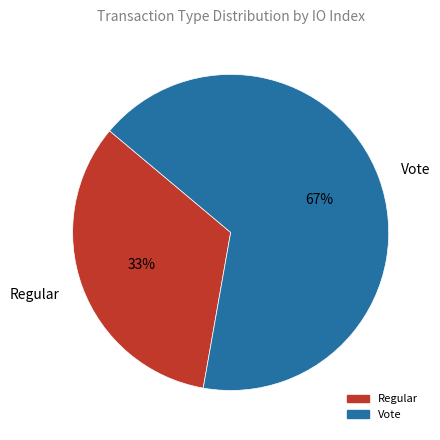

Rank the categories by value from highest to lowest.

Vote, Regular